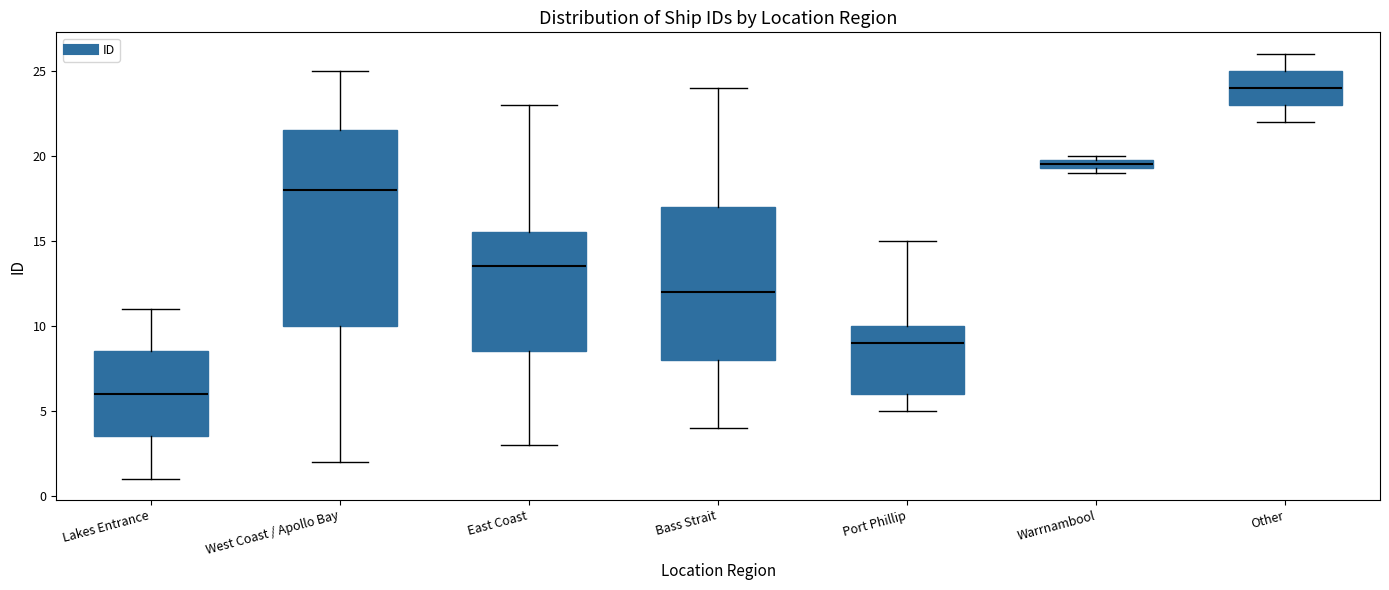

Which box is the tallest, from its lower edge to its upper edge?

West Coast / Apollo Bay